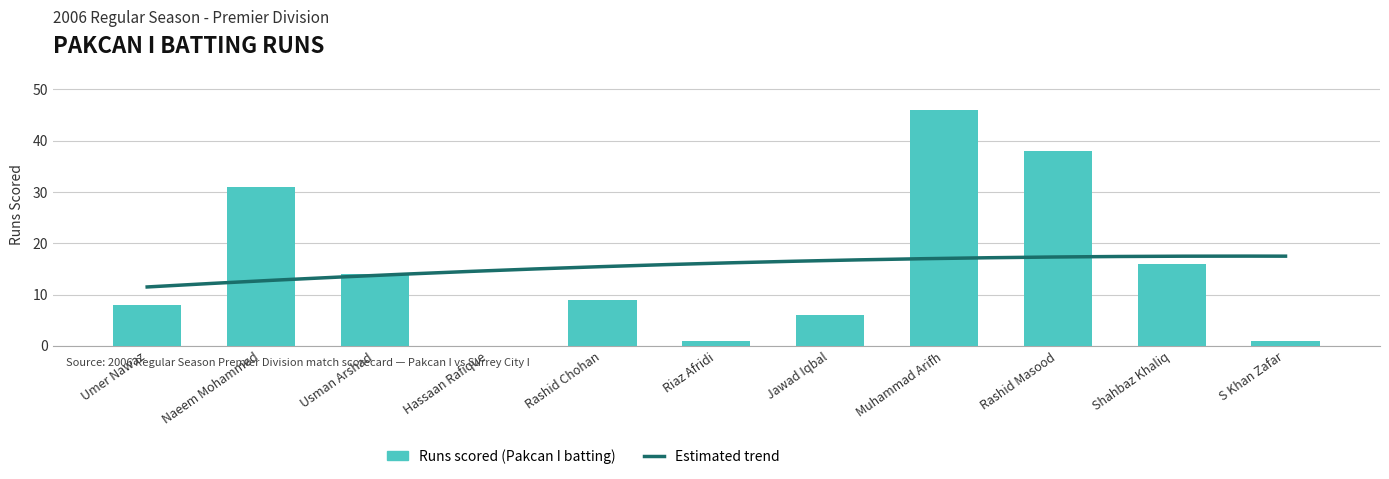

What is the label of the 8th bar from the right?

Hassaan Rafique